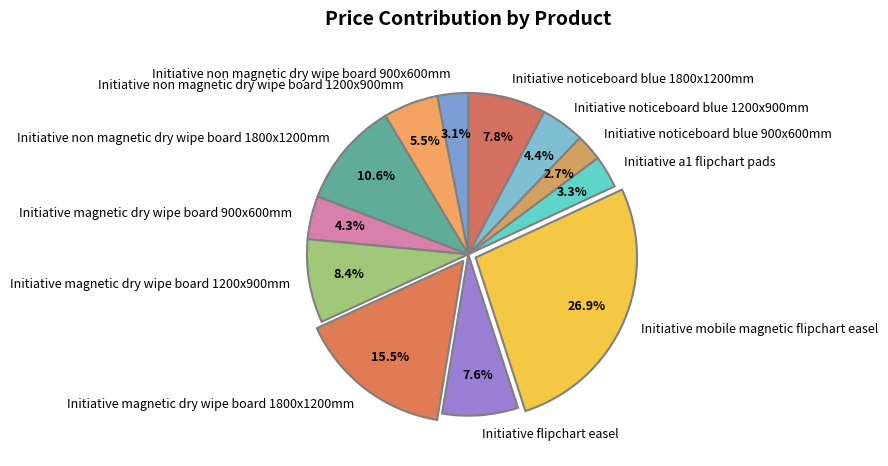

To the nearest percent, what is the average slice percentage?

8%